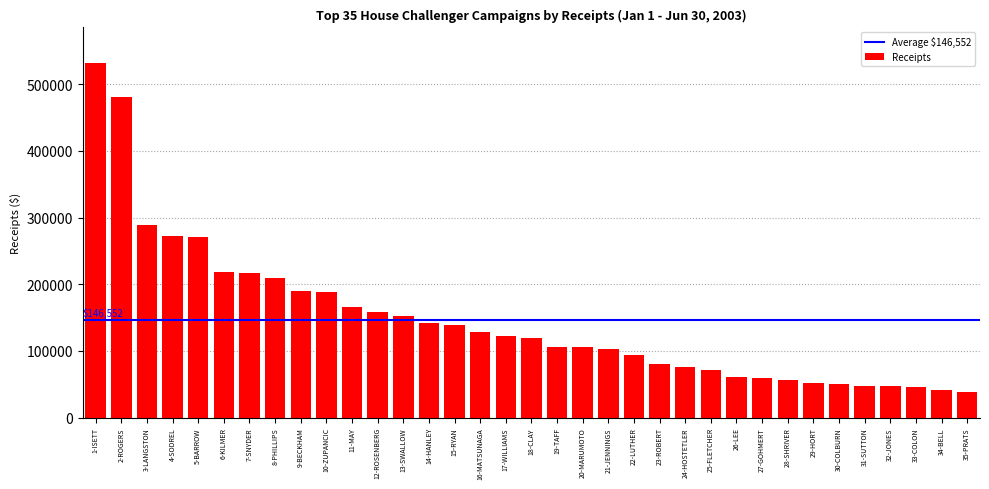

What is the difference between the maximum and second lowest values?

490695.9